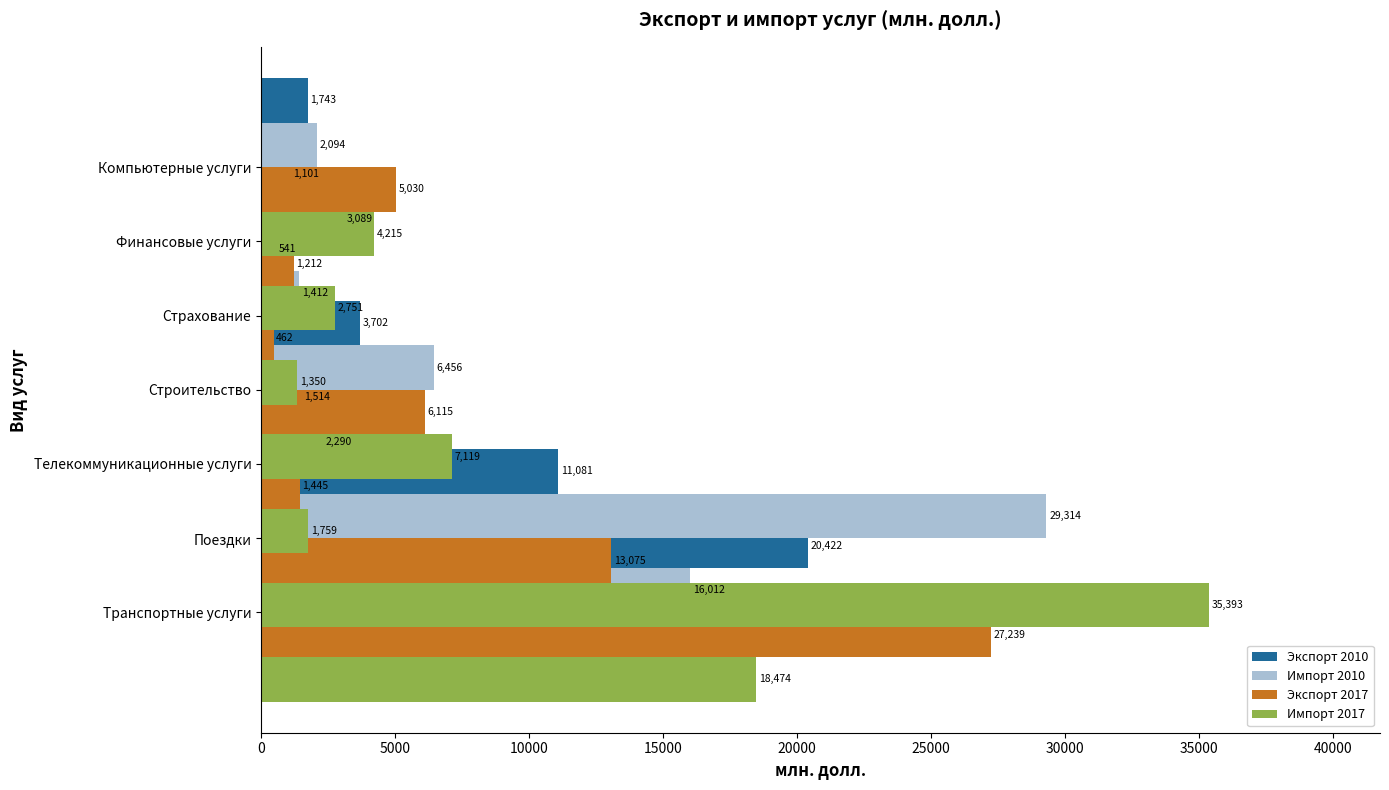

Reading right to left, list all the values displayed in this chart.

Экспорт 2010: 1742.8	1100.9	540.8	3702.1	1514.4	11081.1	20421.5
Импорт 2010: 2093.9	3089.1	1412.2	6456.5	2290.0	29314.1	16012.2
Экспорт 2017: 5030.0	1212.5	461.6	6115.0	1445.4	13074.8	27239.0
Импорт 2017: 4214.9	2751.1	1349.7	7119.4	1758.8	35393.4	18473.8